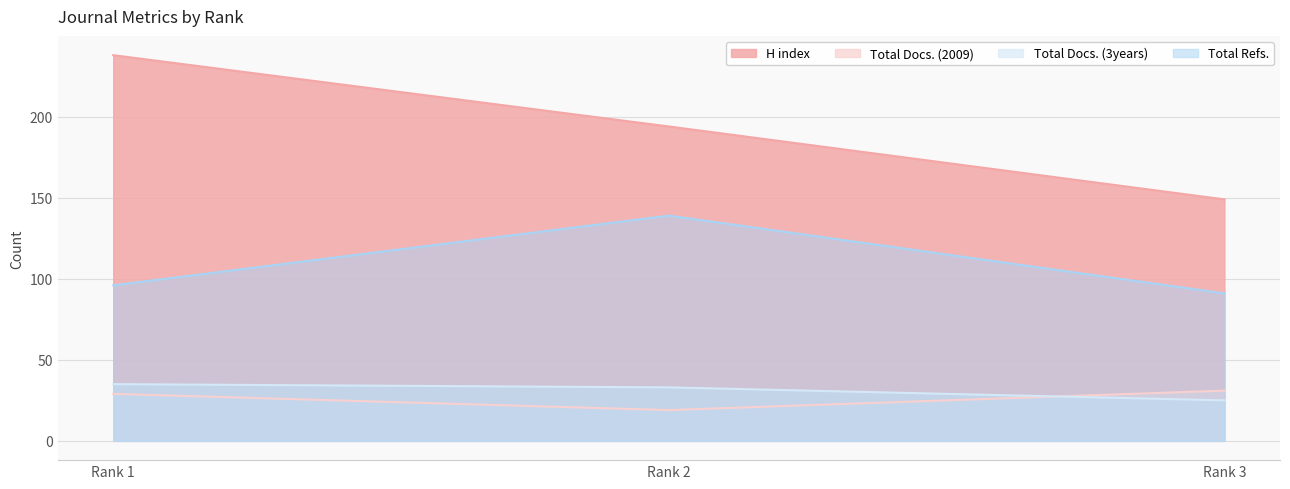

True or false: H index has a value of 59 at Rank 2.

False